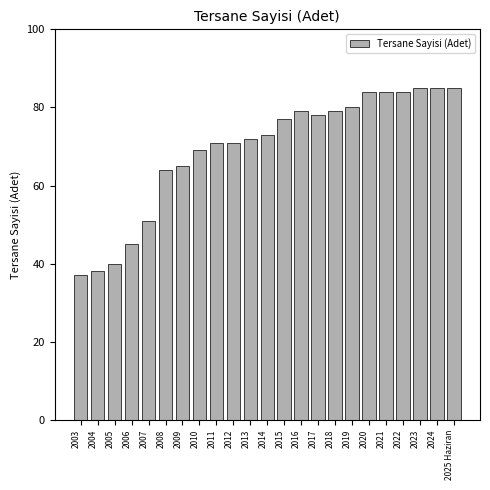

Reading right to left, transcribe all the data shown in this chart.

2025 Haziran=85	2024=85	2023=85	2022=84	2021=84	2020=84	2019=80	2018=79	2017=78	2016=79	2015=77	2014=73	2013=72	2012=71	2011=71	2010=69	2009=65	2008=64	2007=51	2006=45	2005=40	2004=38	2003=37